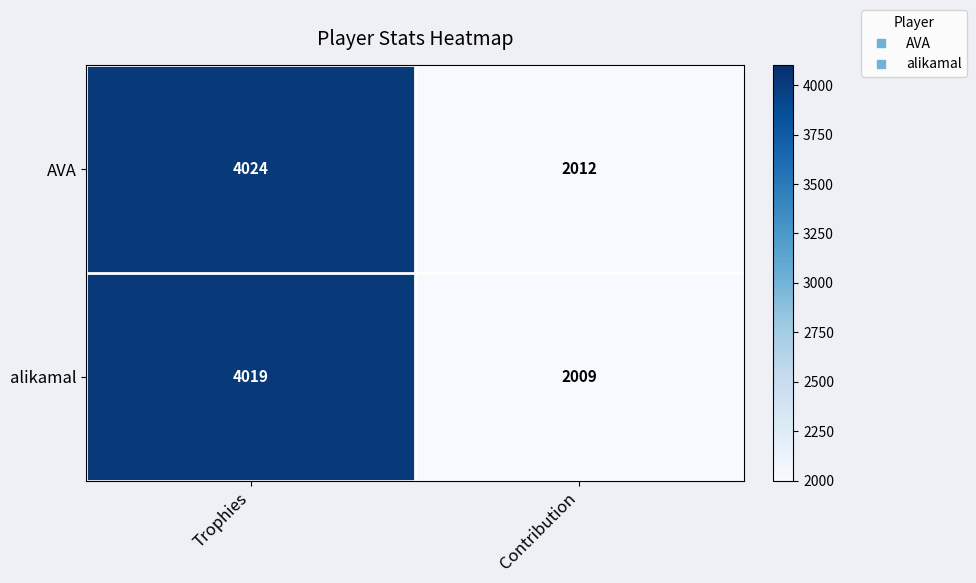

Reading left to right, what are all the values shown in this chart?

AVA: Trophies=4024	Contribution=2012
alikamal: Trophies=4019	Contribution=2009